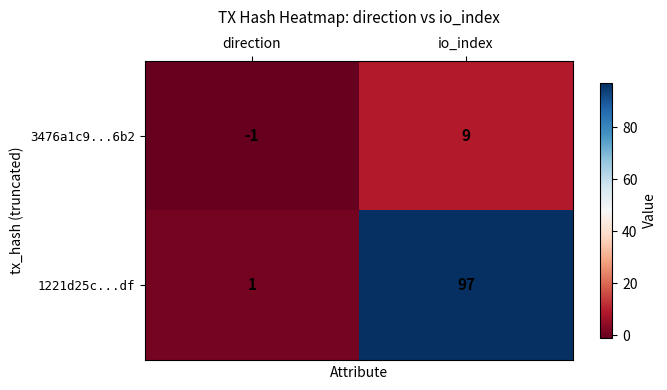

Which category has the highest value across all series?

io_index